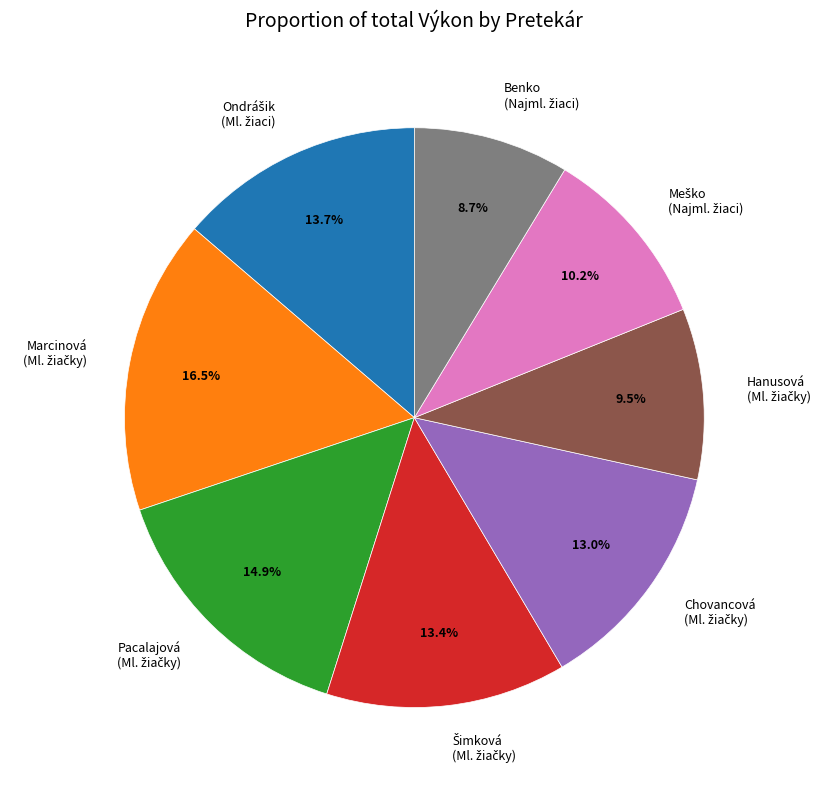

To the nearest percent, what is the difference between the largest and smallest slice percentages?

8%